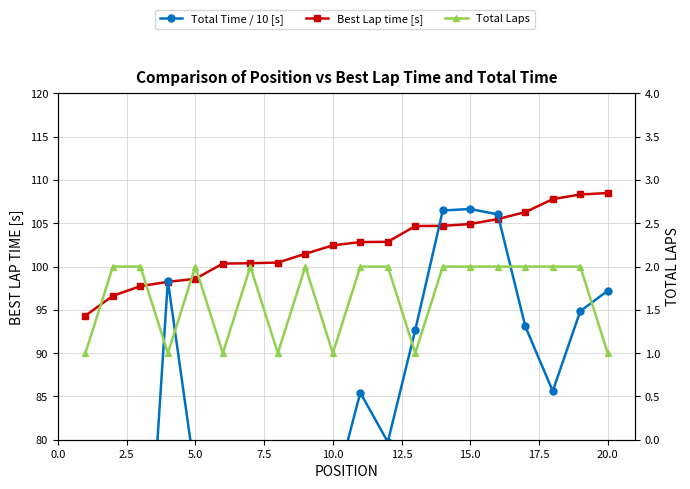

How many interior local peaks does the Total Time / 10 [s] series have?

4